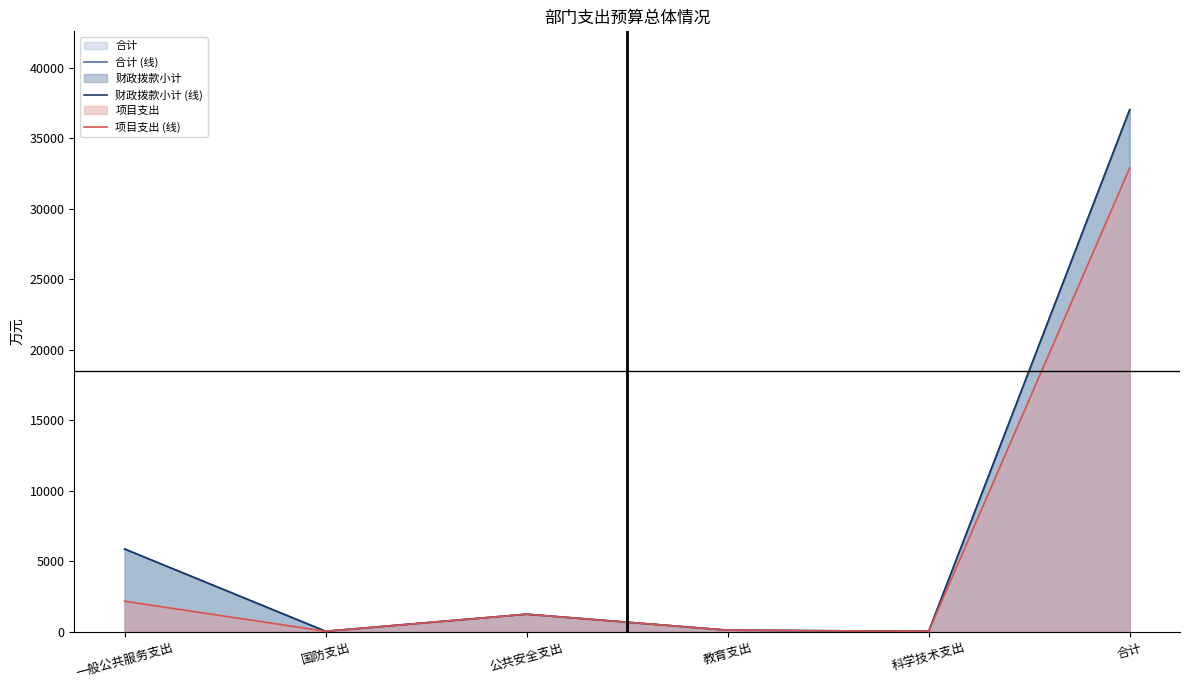

Is it true that 项目支出 (线) equals 38.0 at 科学技术支出?

True